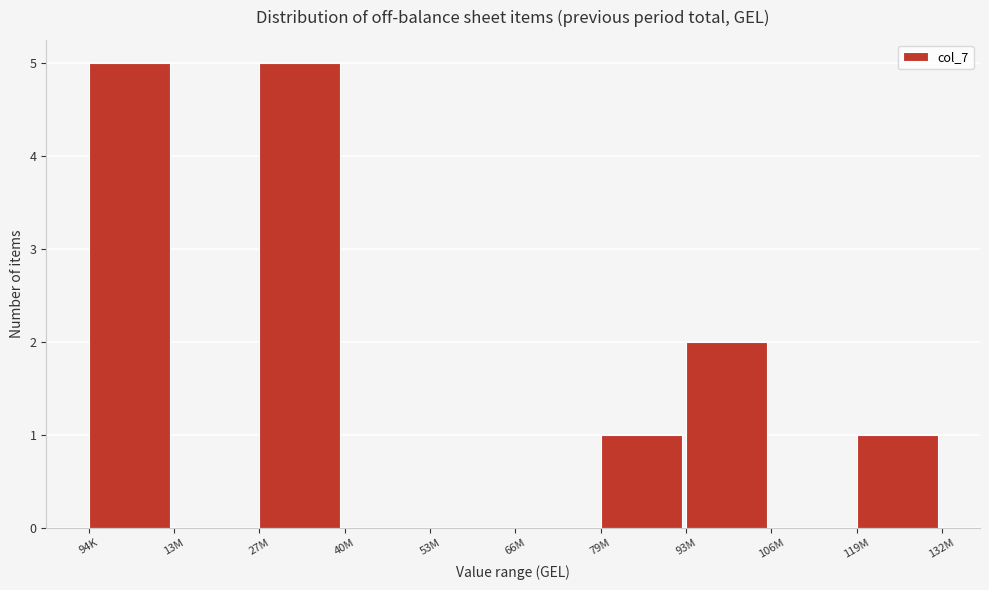

Reading left to right, what are all the values shown in this chart?

94K=5	13M=0	27M=5	40M=0	53M=0	66M=0	79M=1	93M=2	106M=0	119M=1